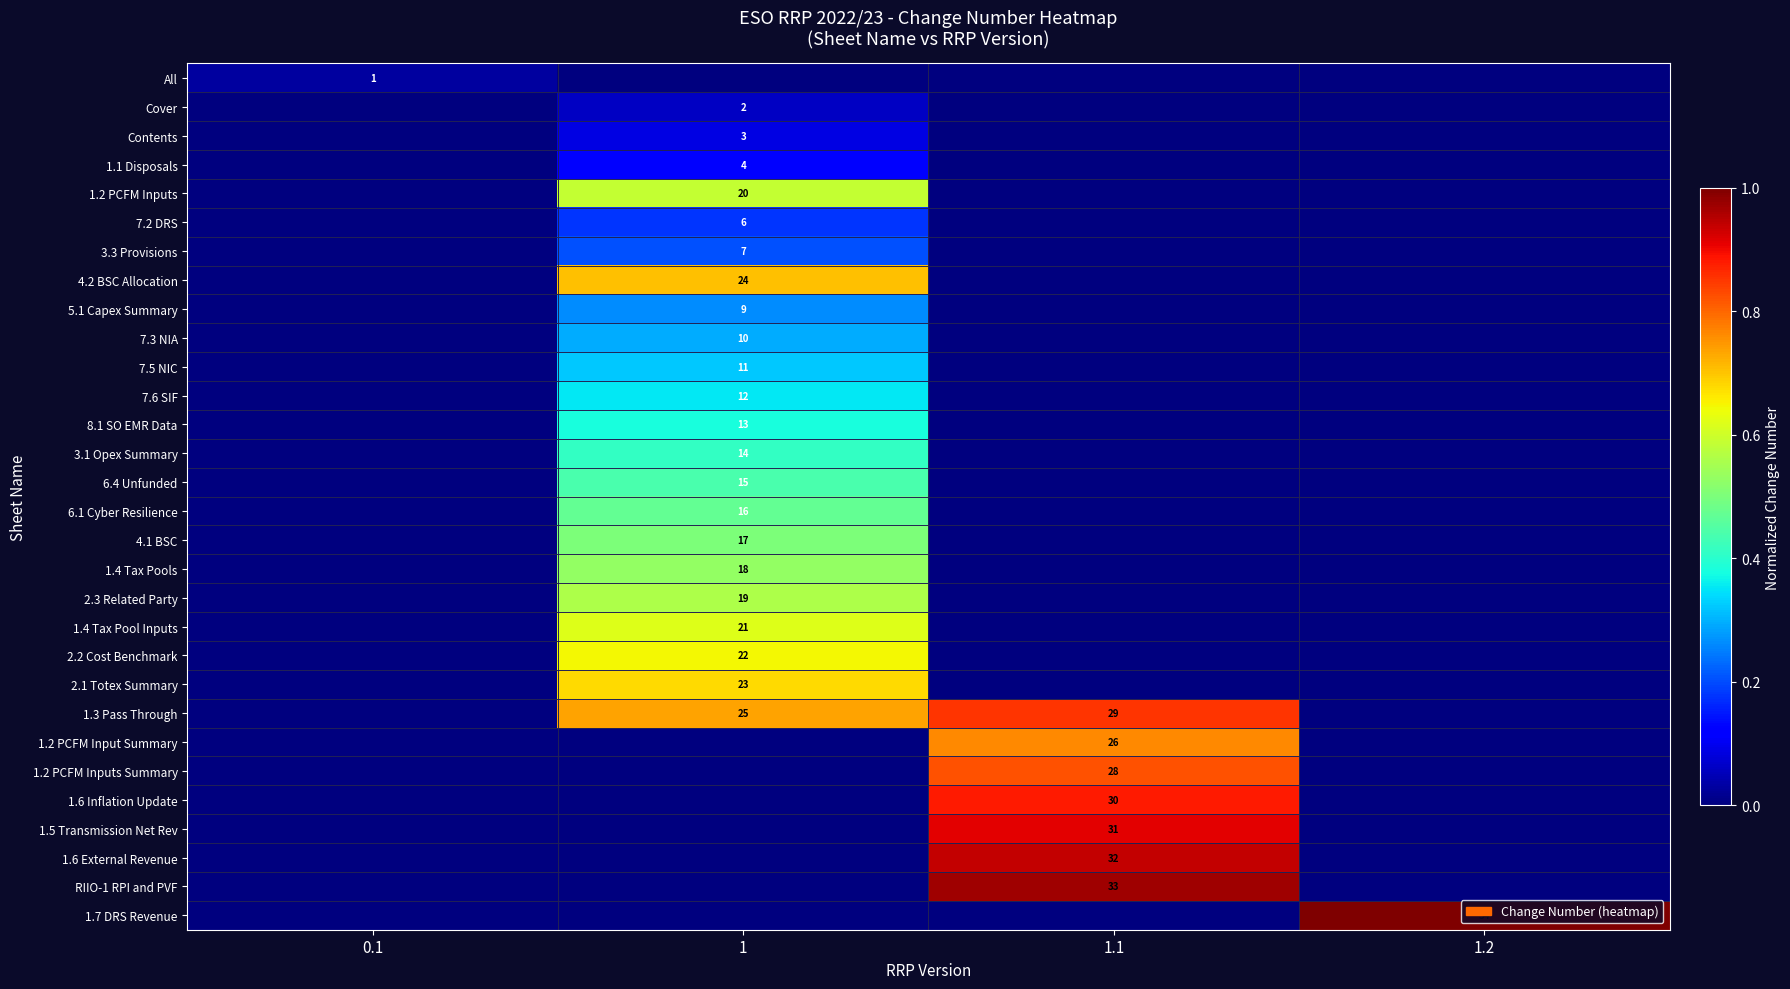

The value of 7.2 DRS at 1 is 6. True or false?

True